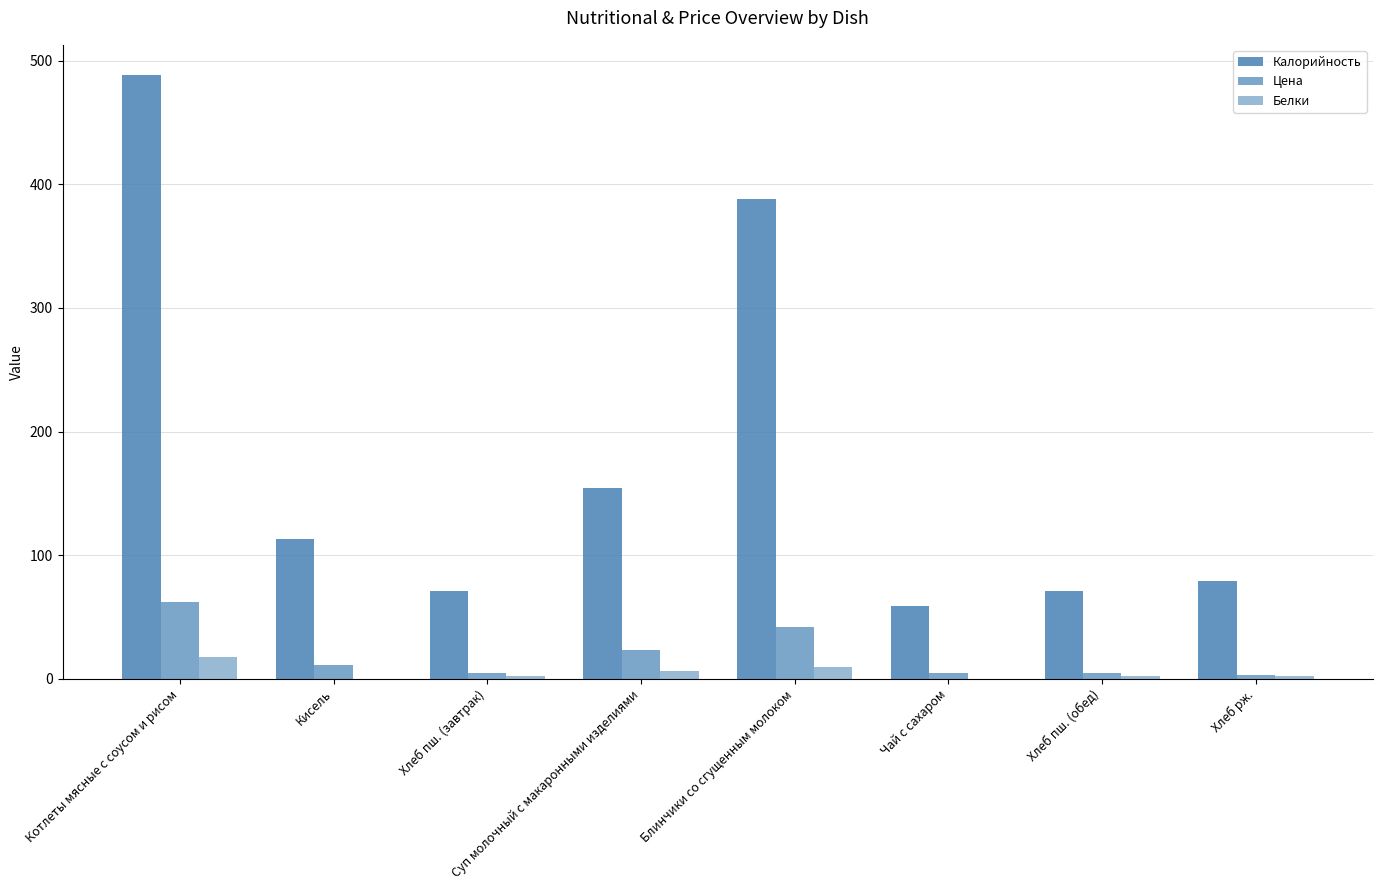

Are the bars horizontal?

No